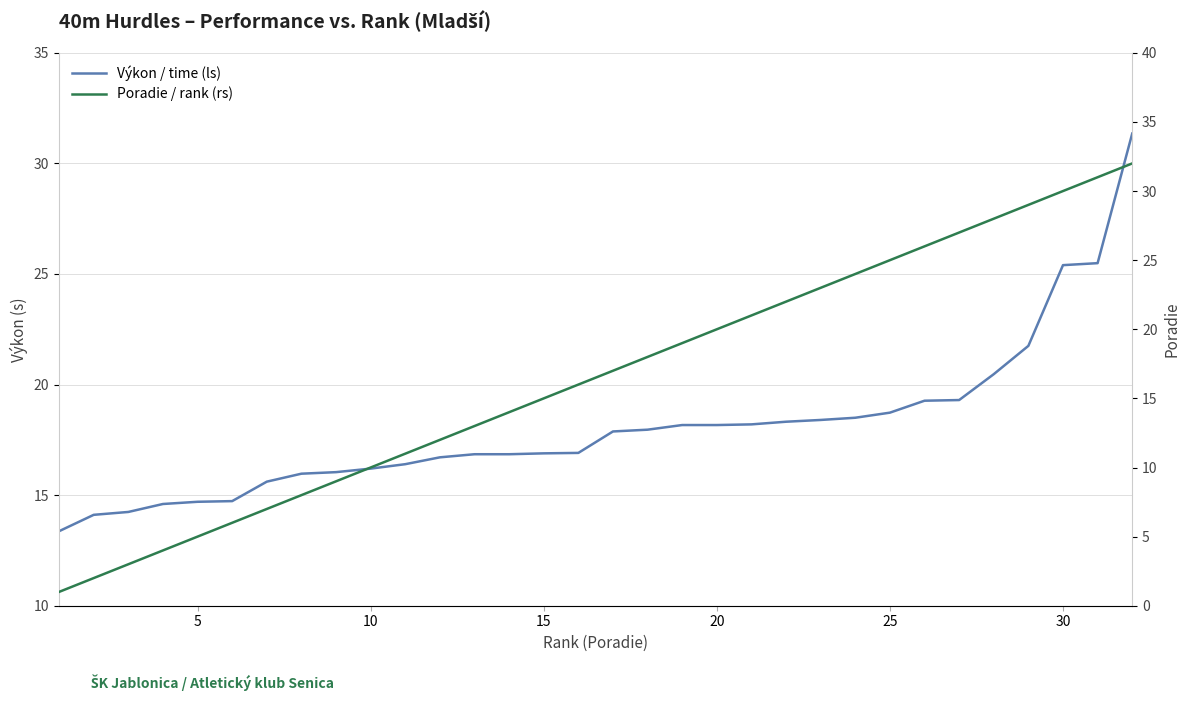

Which series has the largest range (max minus min)?

Poradie / rank (rs)